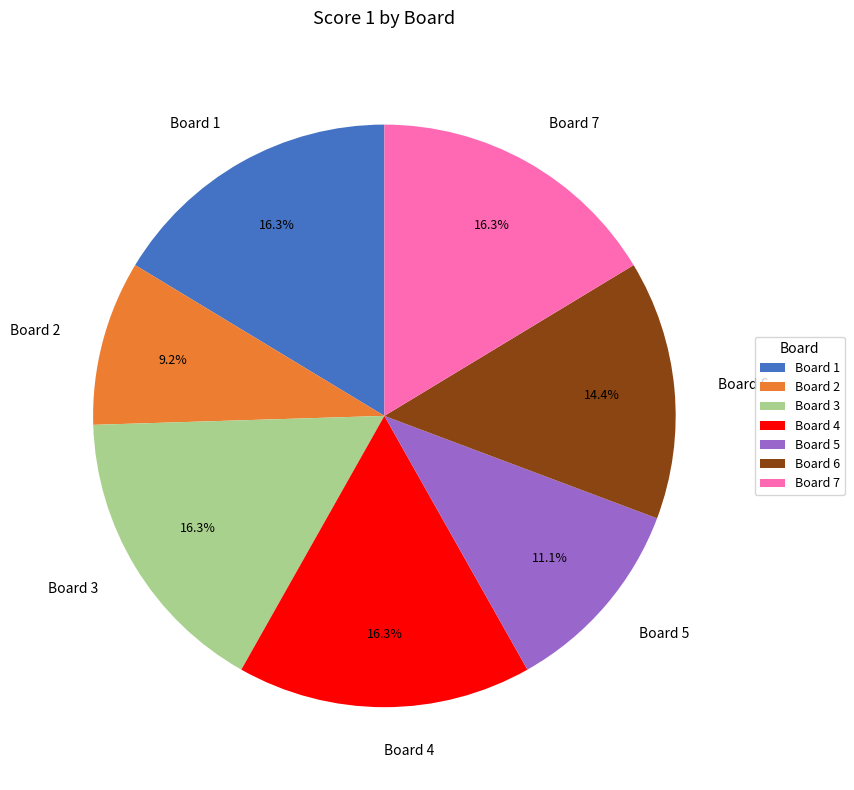

How many segments does this pie chart have?

7